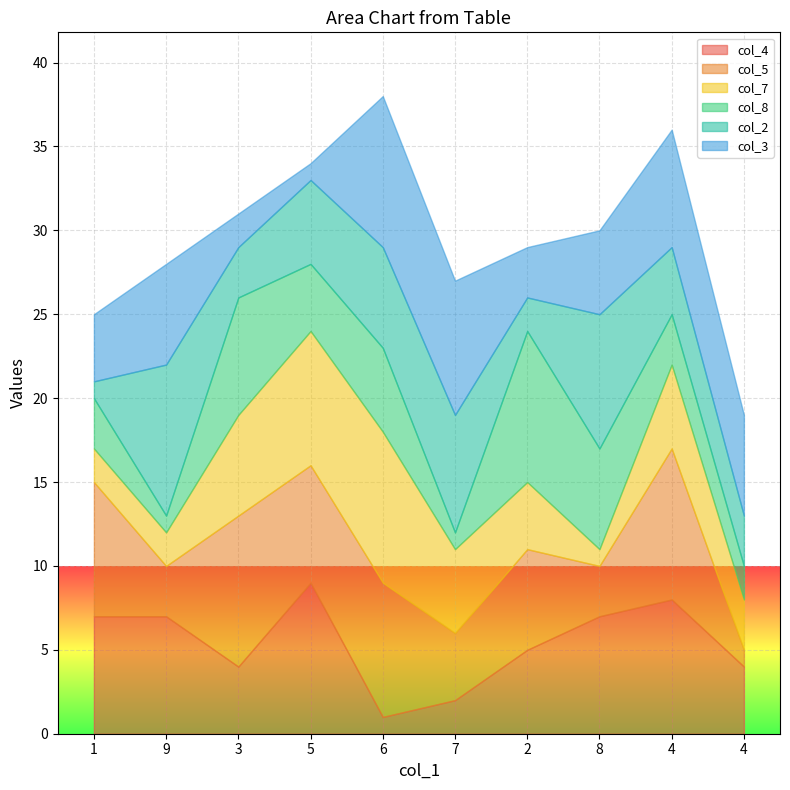

How many lines are shown in the chart?

6